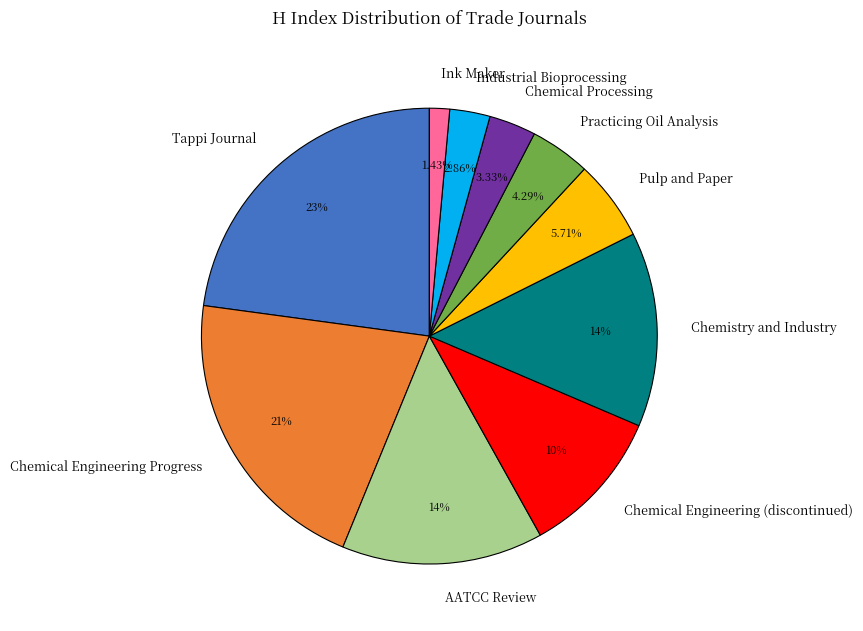

Which slice is the largest?

Tappi Journal